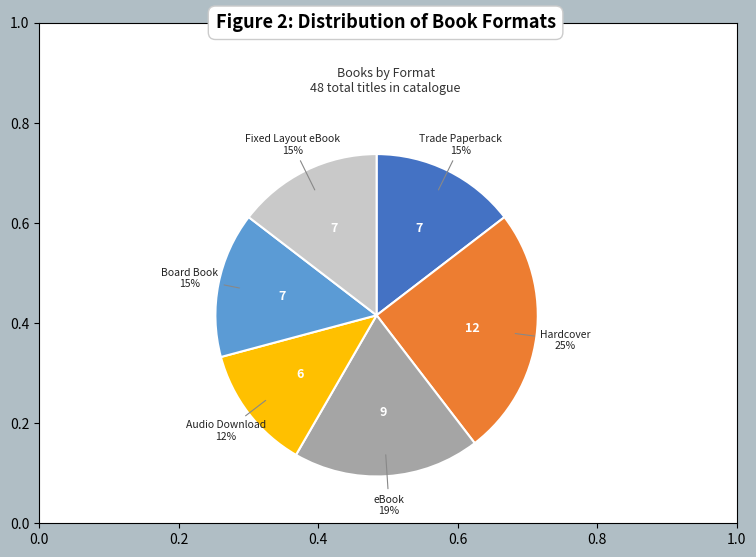

Does Trade Paperback represent more than half of the total?

No